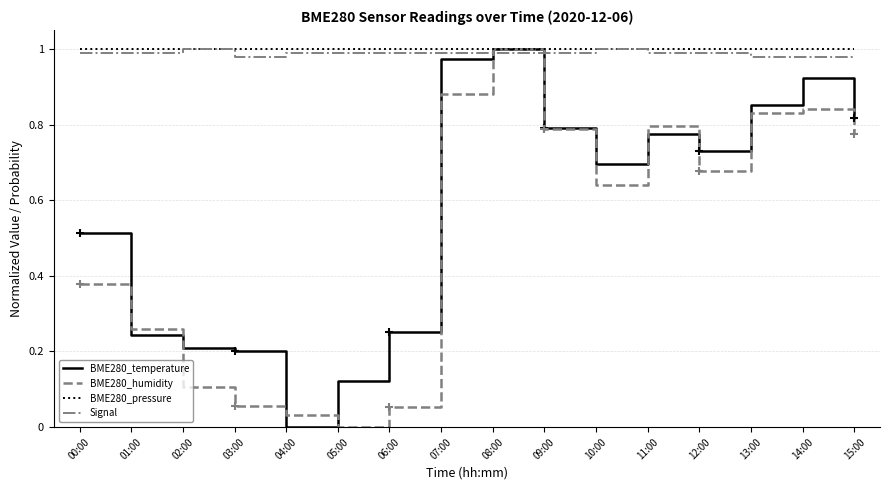

What is the total value across all series at 08:00?

4.0